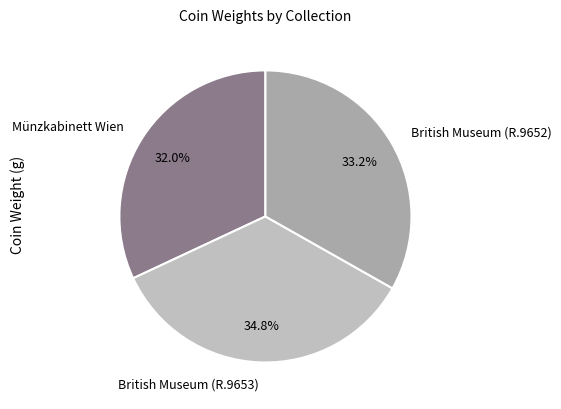

Count the number of slices in the pie.

3